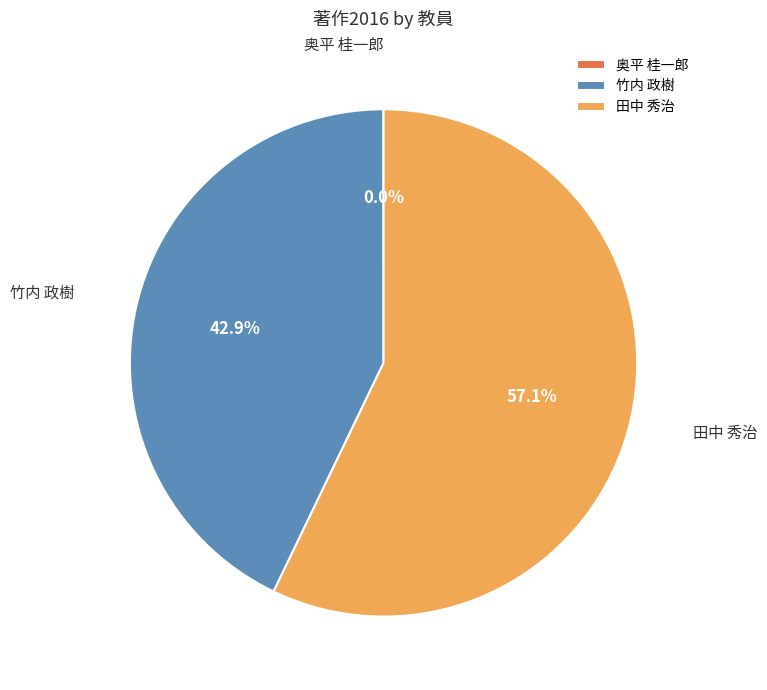

The 田中 秀治 slice represents 57% of the pie. True or false?

True